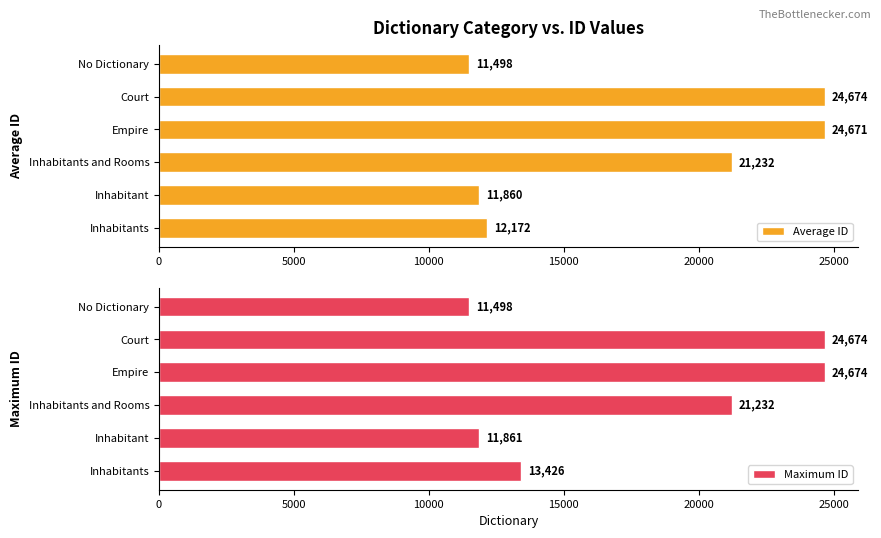

List the labels in order of Average ID value, largest first.

Court, Empire, Inhabitants and Rooms, Inhabitants, Inhabitant, No Dictionary